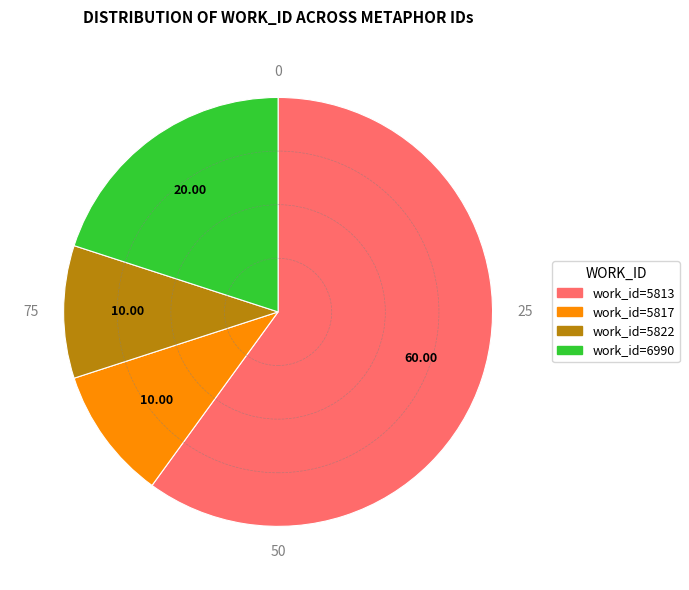

Is there any slice that represents more than half of the pie?

Yes